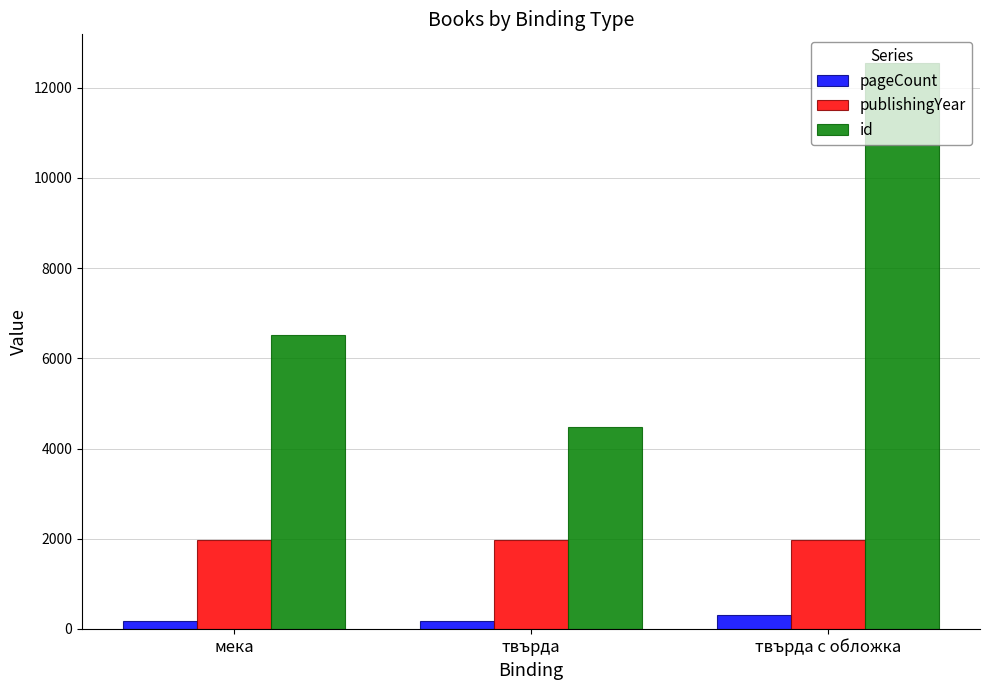

What is the sum of all id values?

23532.0